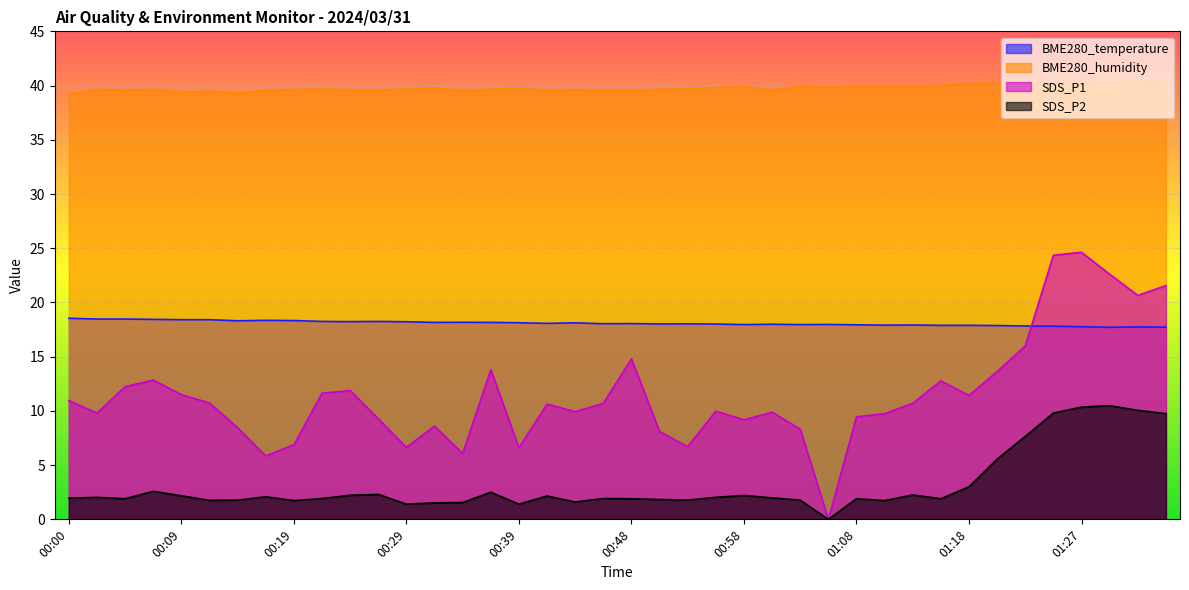

True or false: BME280_humidity and SDS_P1 cross at least once.

False